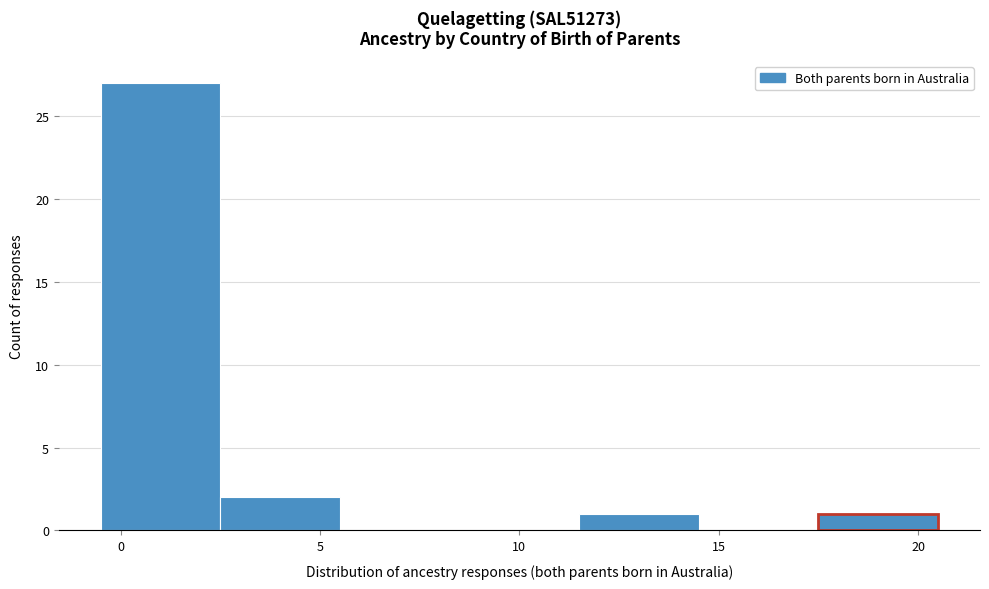

What is the height of the bar covering 11.5 to 14.5 on the x-axis? The values are not printed on the chart, so give them approximately, as read against the axis.

1